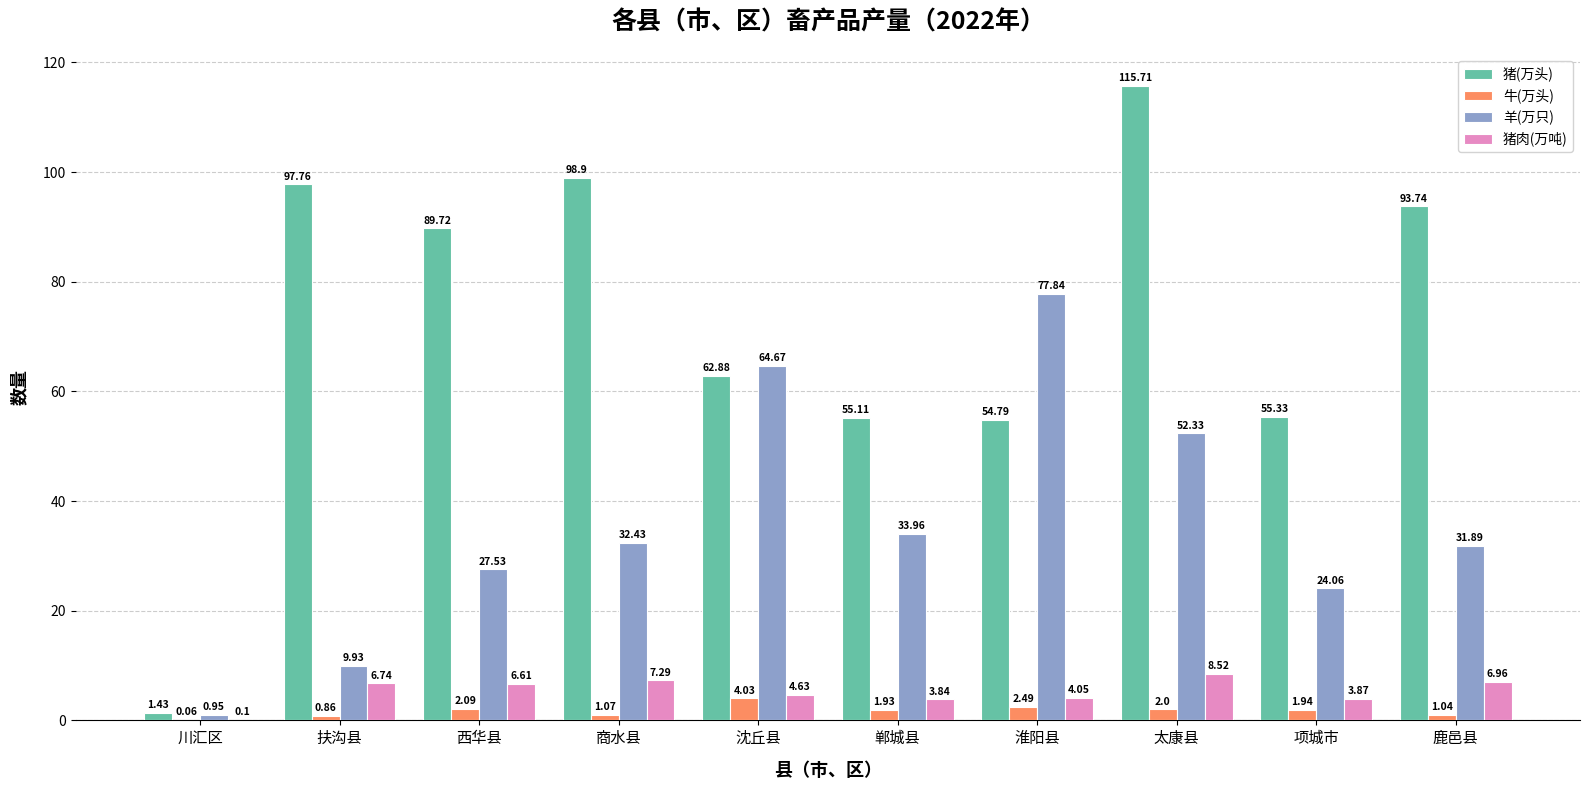

What is the sum of all 猪肉(万吨) values?

52.6